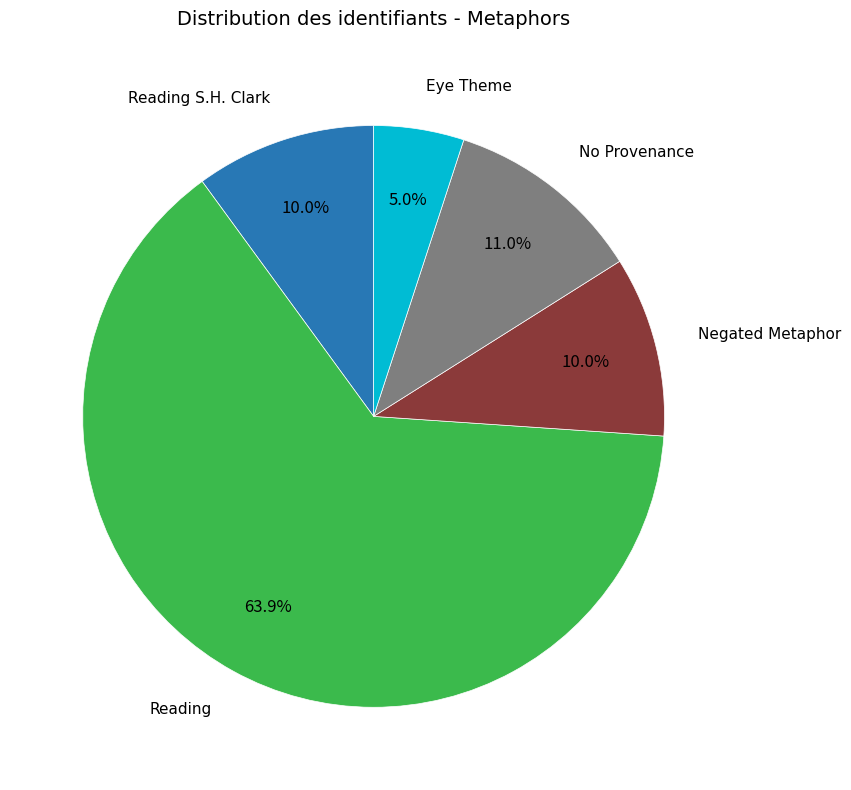

Is there a majority slice in this chart?

Yes